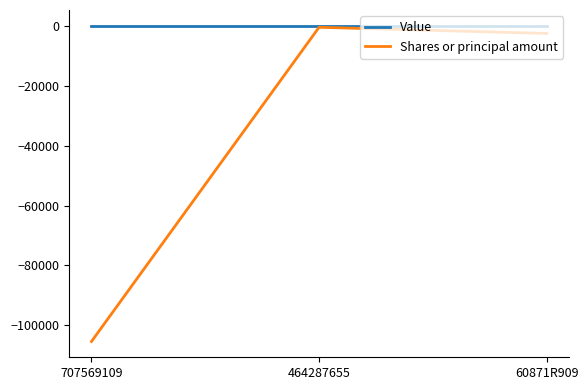

Is the value of Value at 464287655 greater than the value of Shares or principal amount at 707569109?

Yes